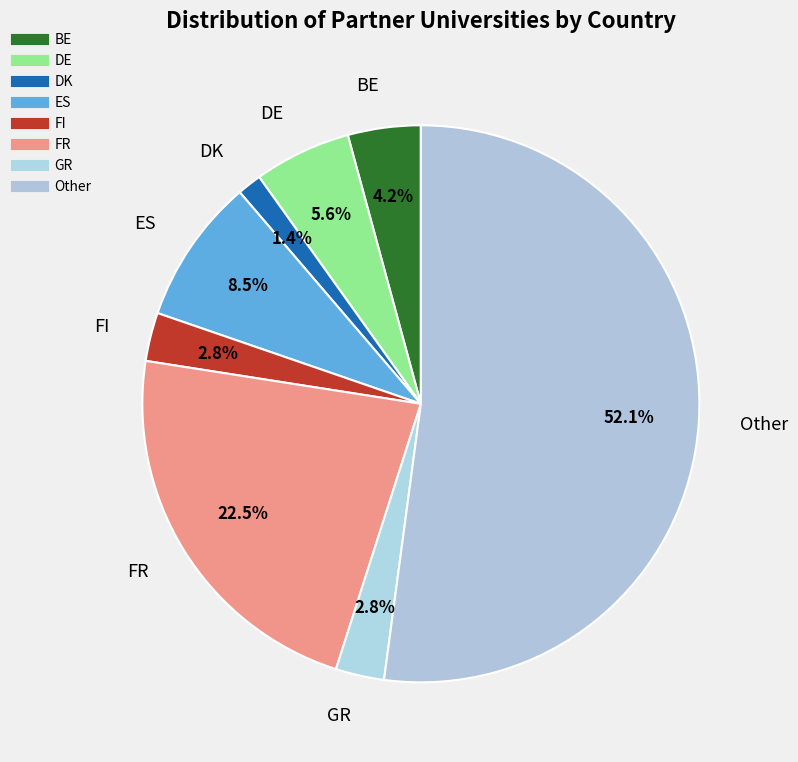

Which has a higher value, DK or FR?

FR